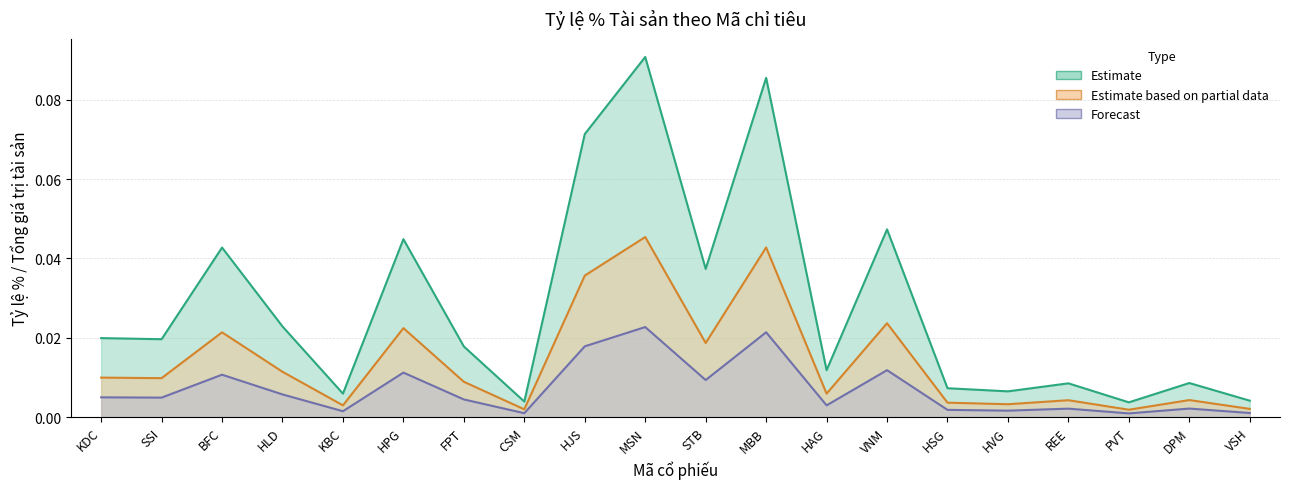

At VNM, list the series in order from smallest to largest.

Tỷ lệ % (Forecast), Tỷ lệ % (Partial), Tỷ lệ % (Estimate)